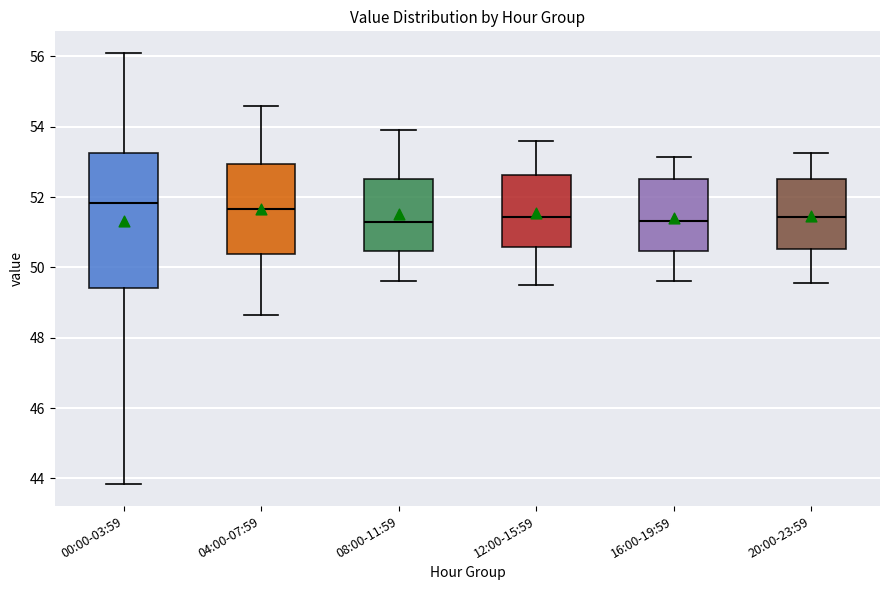

Reading left to right, transcribe this box plot: for each box, give where its median line is, the range the box spans, and where its two whiskers end, as read against the y-axis. The values are not printed on the chart, so give them approximately, as read against the axis.

00:00-03:59: median 51.8, box 49.4 to 53.2, whiskers 43.8 to 56.2
04:00-07:59: median 51.6, box 50.4 to 53.0, whiskers 48.6 to 54.6
08:00-11:59: median 51.4, box 50.4 to 52.6, whiskers 49.6 to 54.0
12:00-15:59: median 51.4, box 50.6 to 52.6, whiskers 49.6 to 53.6
16:00-19:59: median 51.4, box 50.4 to 52.6, whiskers 49.6 to 53.2
20:00-23:59: median 51.4, box 50.6 to 52.6, whiskers 49.6 to 53.2